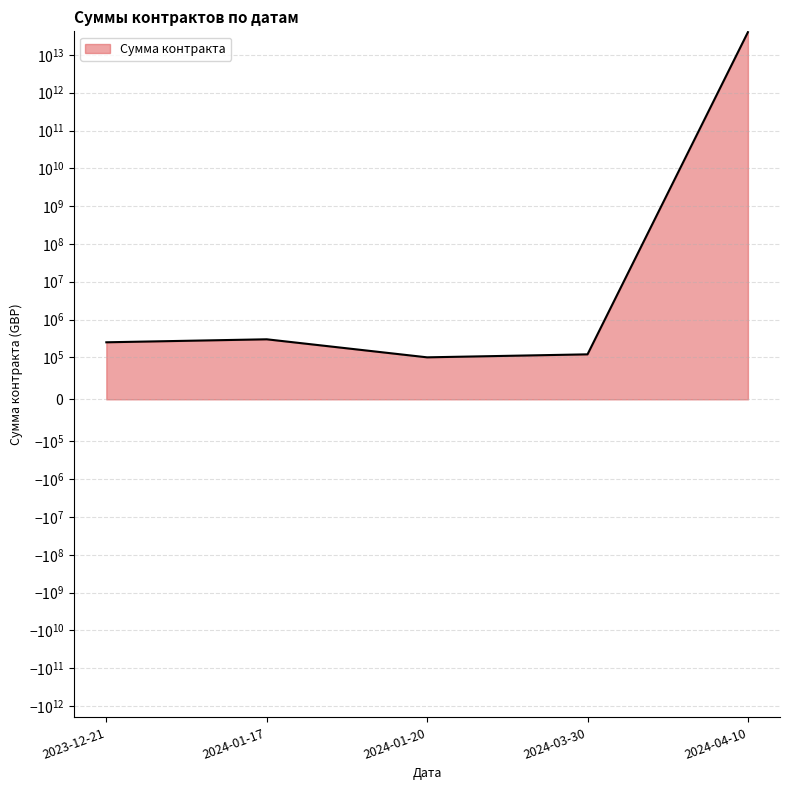

What is the maximum value shown in the chart?

40000005600000